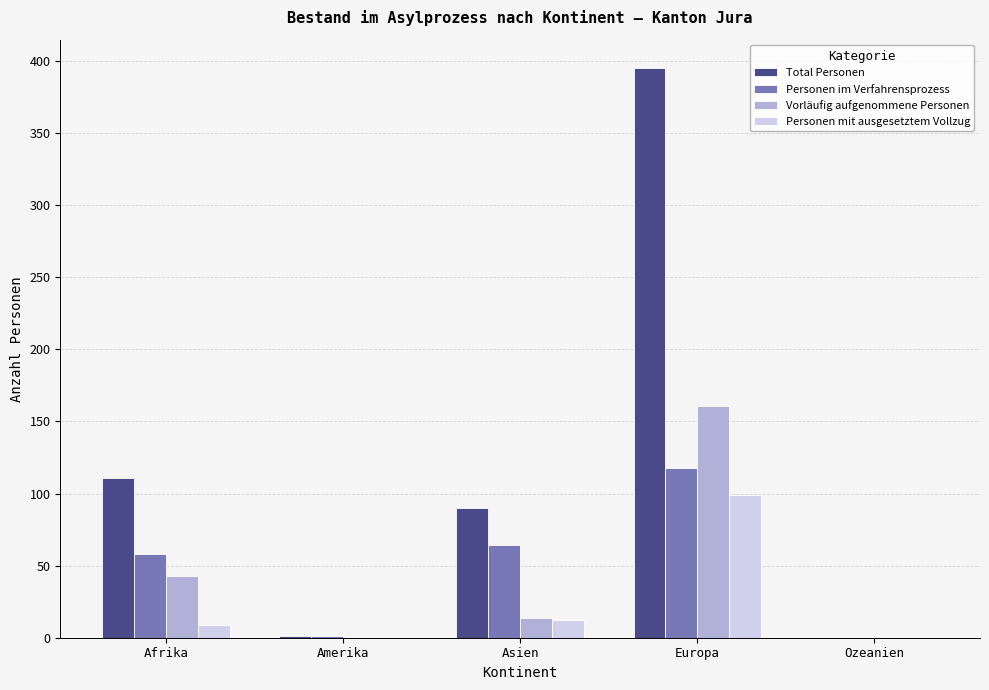

Is the value of Personen im Verfahrensprozess at Amerika greater than the value of Total Personen at Afrika?

No